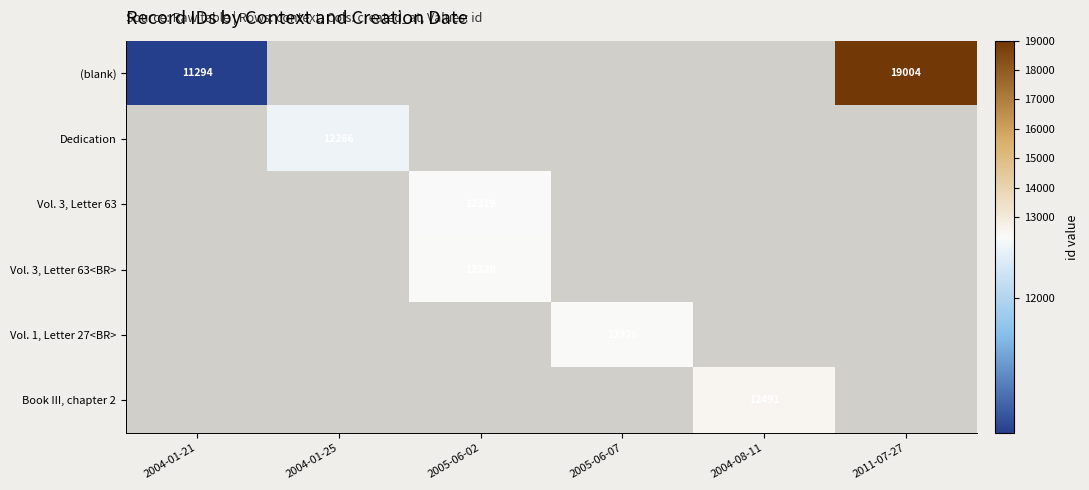

At how many categories does at least one series exceed 14070?

1